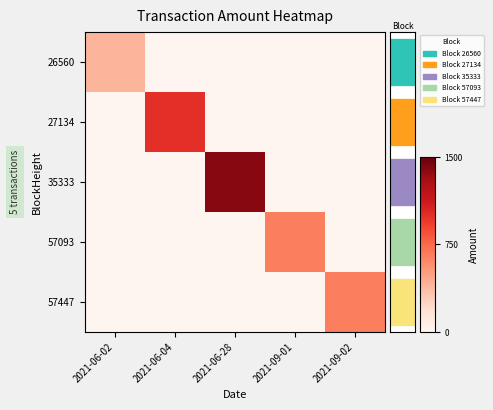

Rank the series at 2021-06-02 from highest to lowest value.

26560, 27134, 35333, 57093, 57447